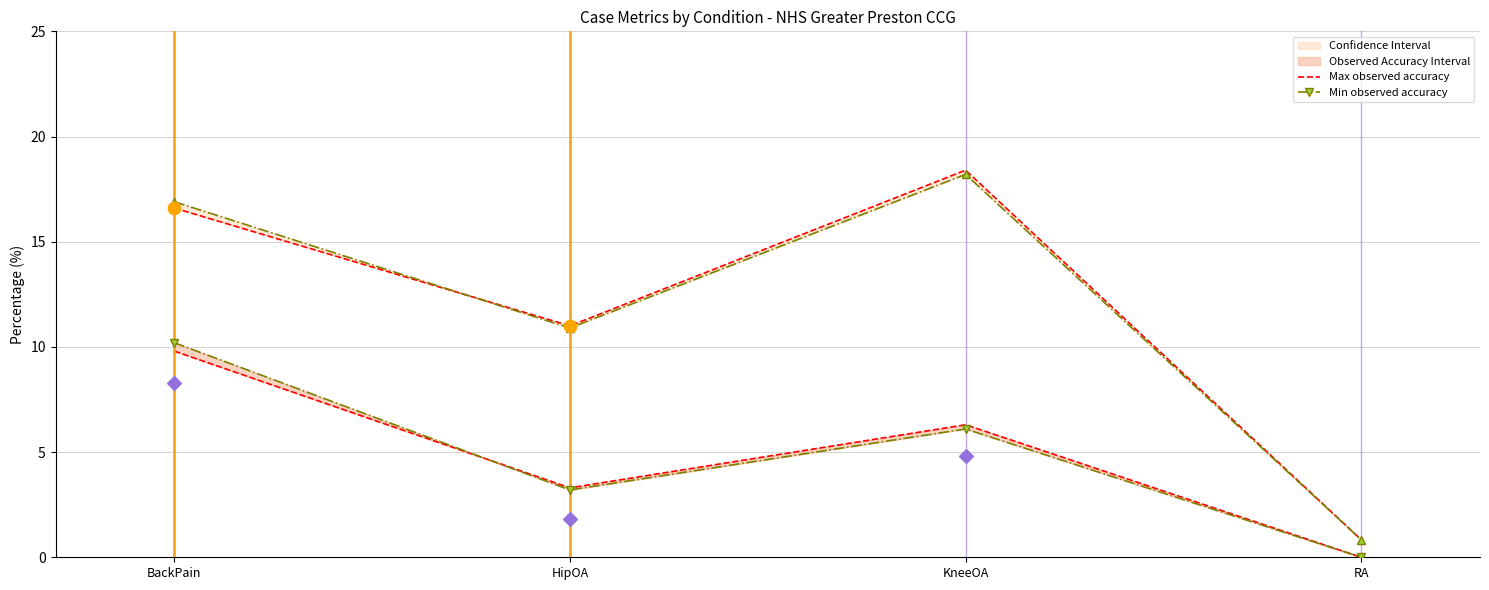

Which series has the largest total across all categories?

Max observed accuracy